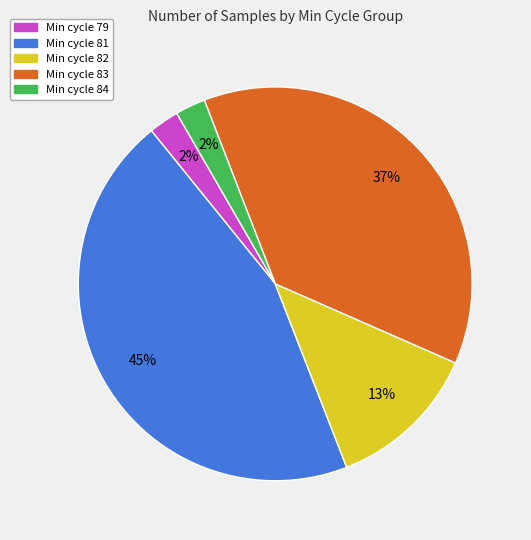

Does any single category account for the majority?

No